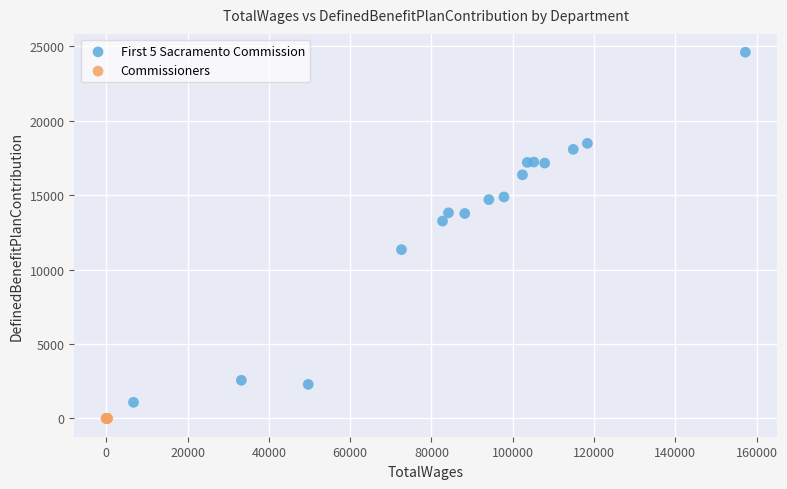

Which series contains the highest Y value?

First 5 Sacramento Commission